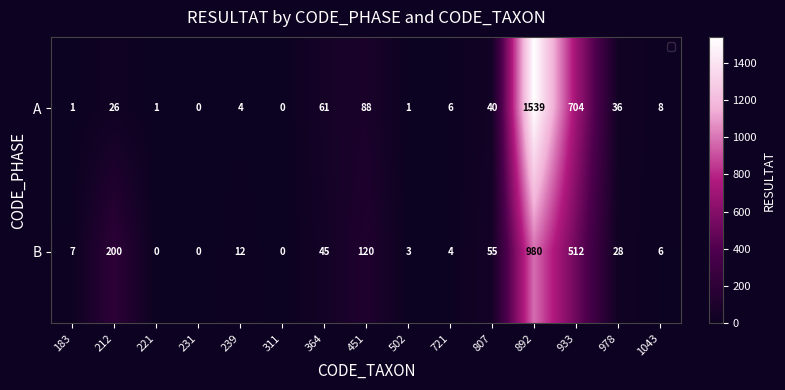

Rank the series by their maximum value, from highest to lowest.

A, B